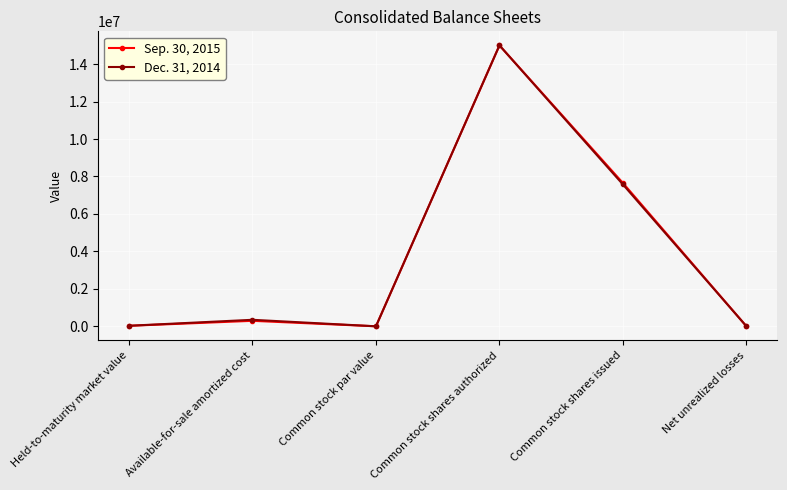

List the series in order of their overall mean, lowest first.

Dec. 31, 2014, Sep. 30, 2015